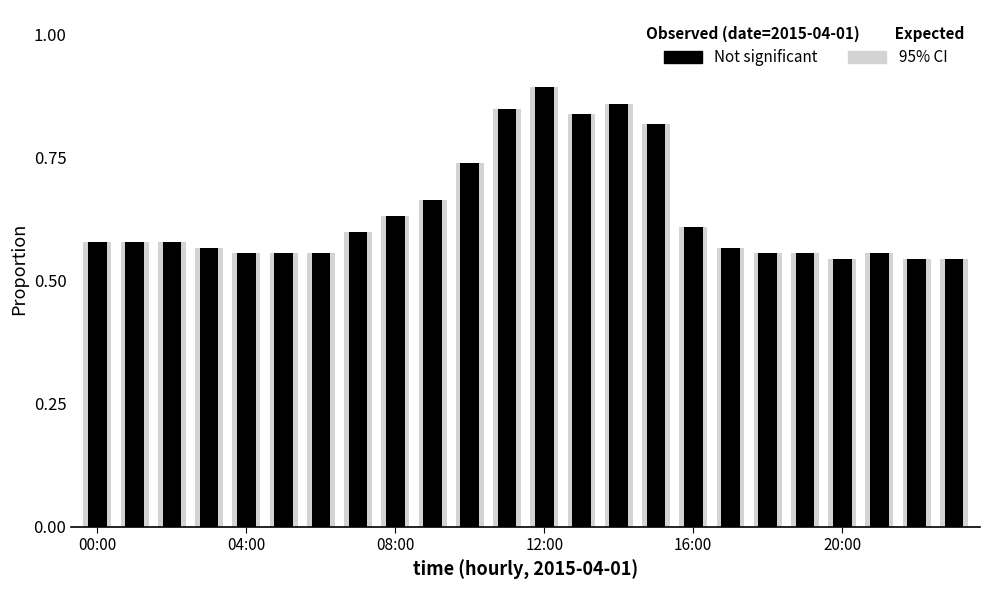

Rank the series by their maximum value, from highest to lowest.

95% CI, Not significant